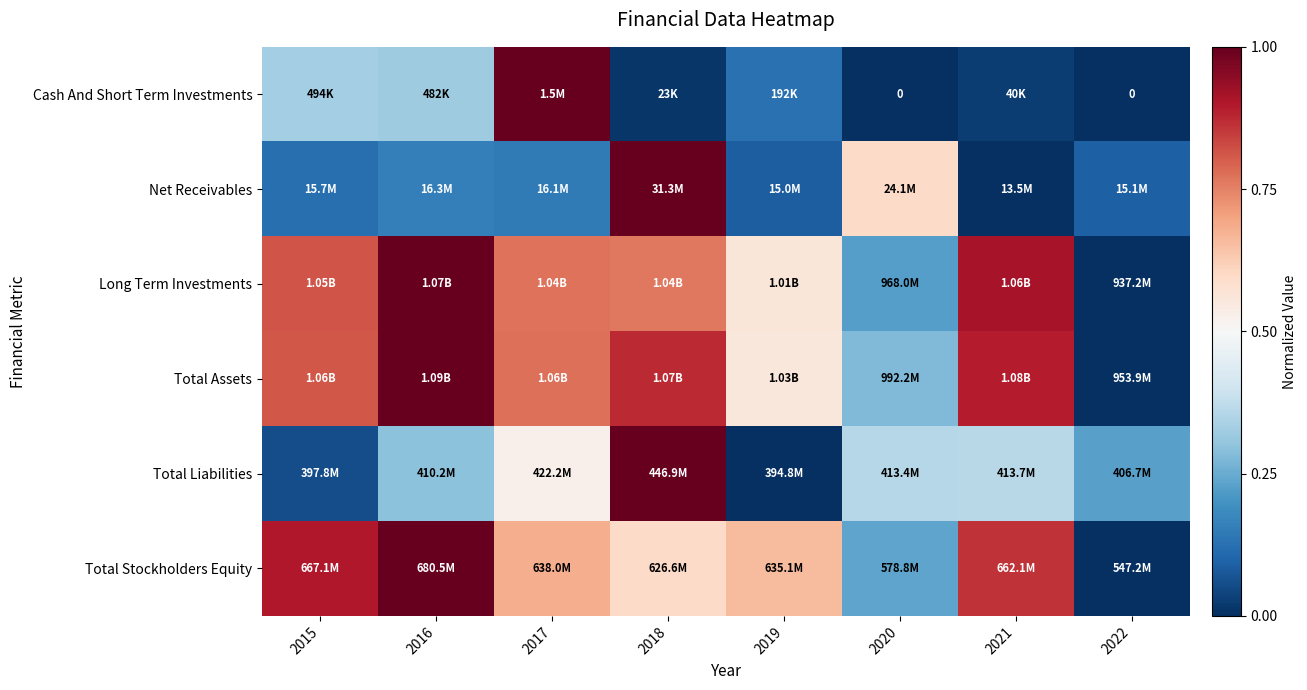

Rank the categories by Total Stockholders Equity value from lowest to highest.

2022, 2020, 2018, 2019, 2017, 2021, 2015, 2016